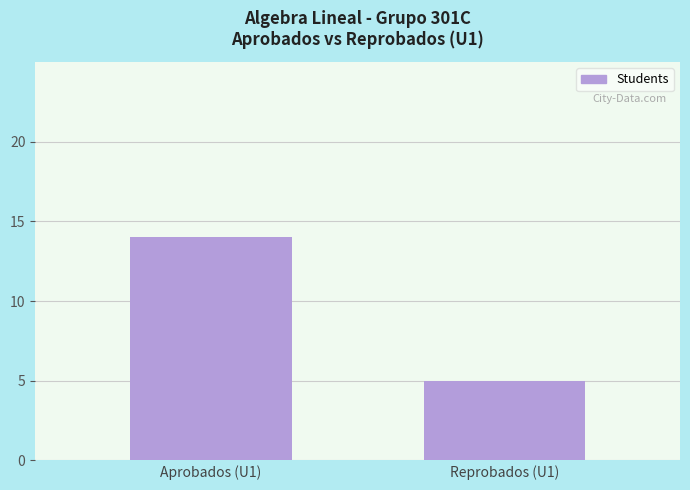

At which category does the chart reach its minimum across all series?

Reprobados (U1)